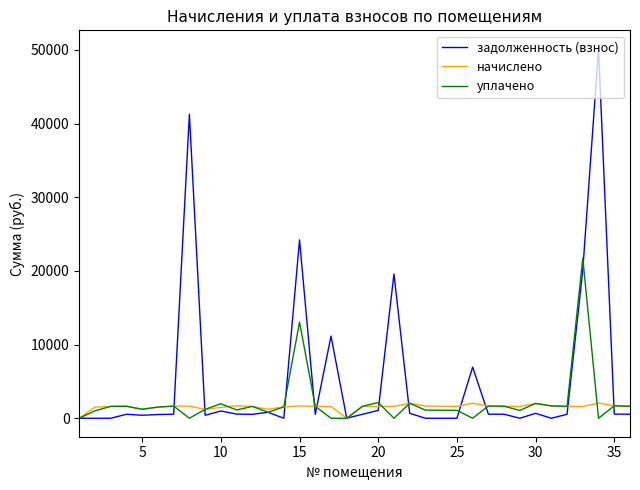

What are all the series names shown in the legend?

задолженность (взнос), начислено, уплачено